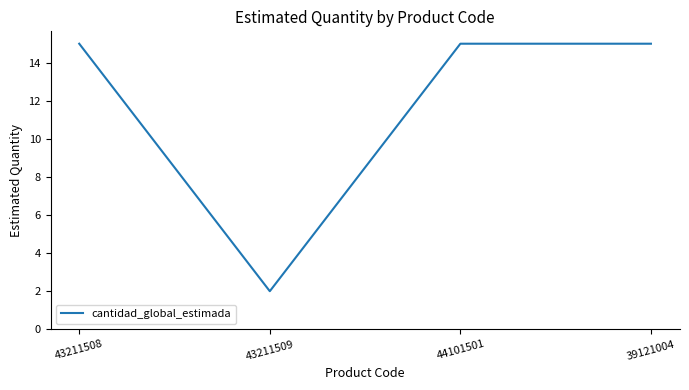

True or false: there are more than 2 points higher than both neighbors.

False